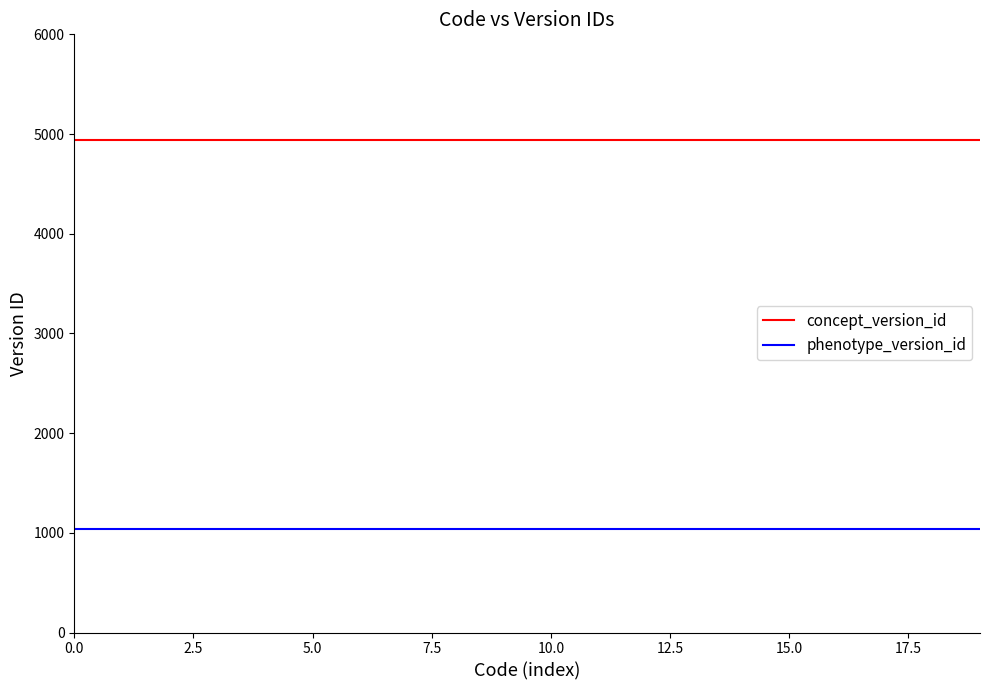

List the series in order of their peak value, lowest first.

phenotype_version_id, concept_version_id